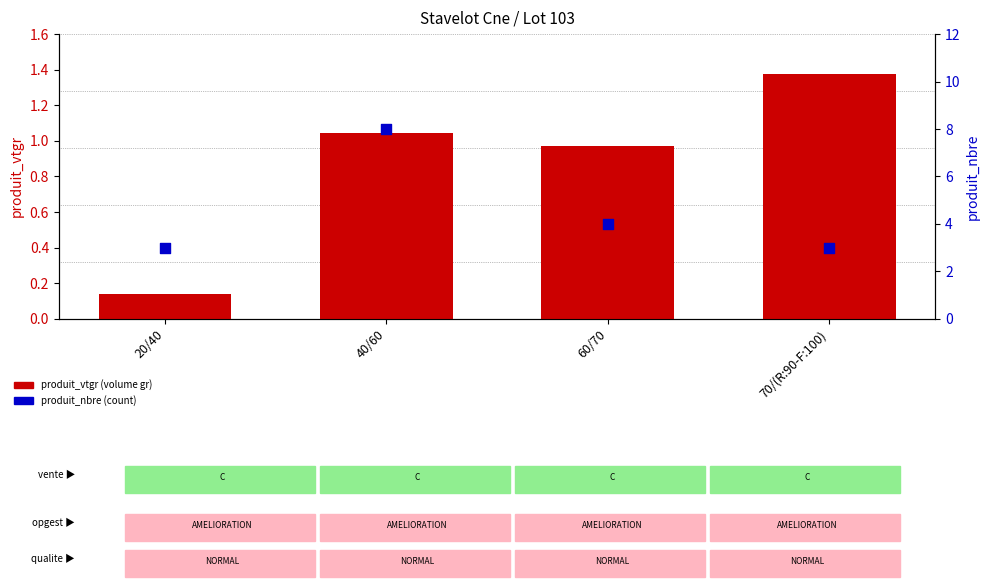

What are all the series names shown in the legend?

produit_vtgr (volume gr), produit_nbre (count)